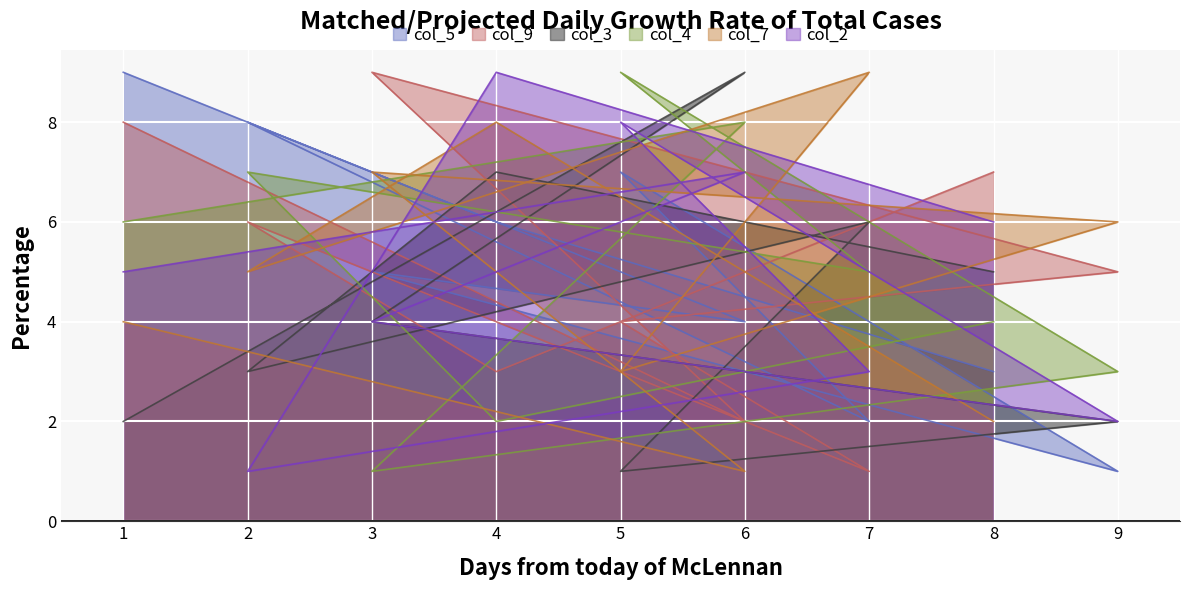

The col_2 series shows 5 at 1. True or false?

True